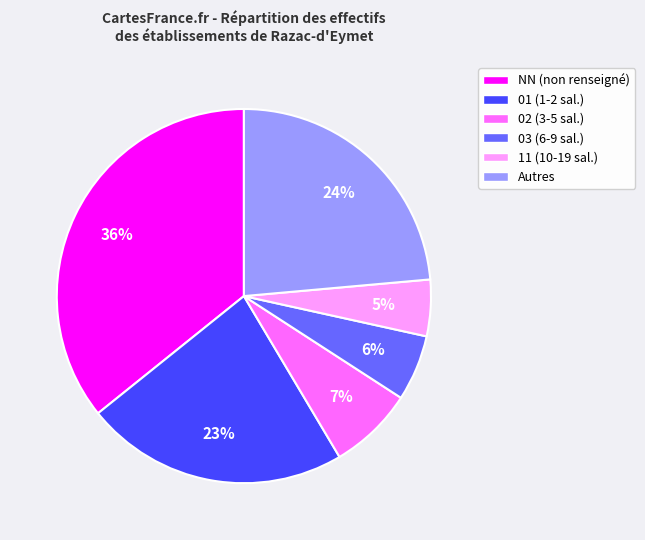

Which slice is the largest?

NN (non renseigné)